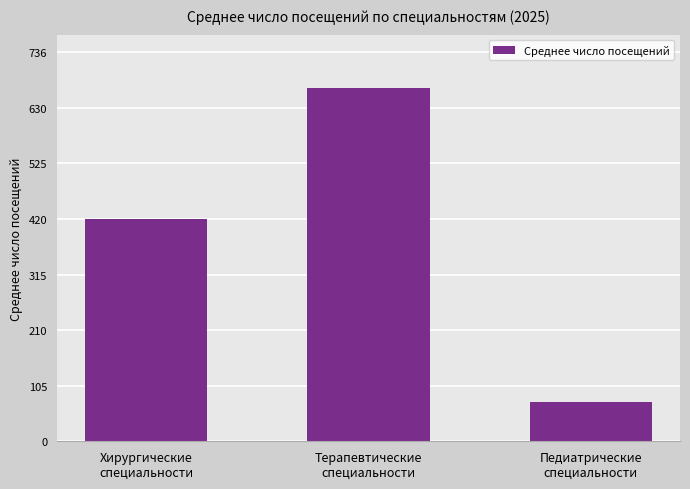

Rank the categories by value from lowest to highest.

Педиатрические
специальности, Хирургические
специальности, Терапевтические
специальности